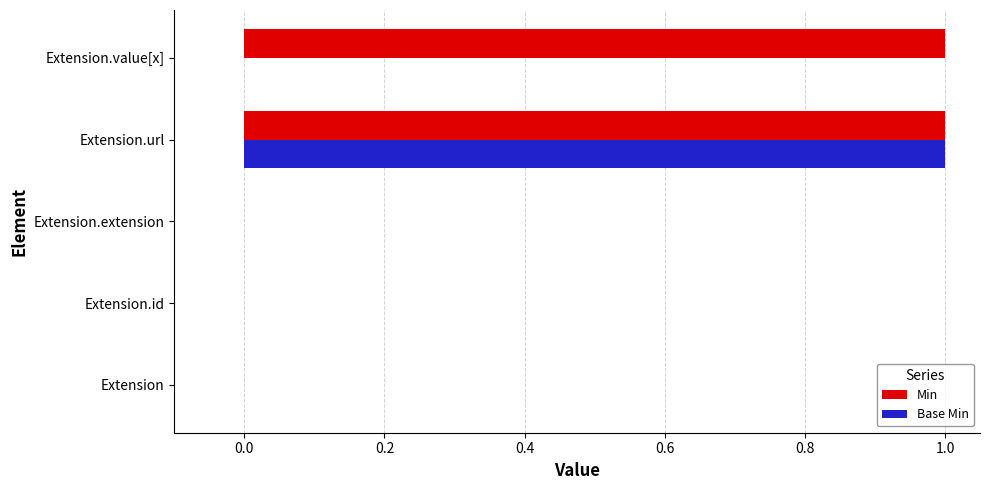

Between Extension.extension and Extension.value[x], which series saw the biggest shift?

Min